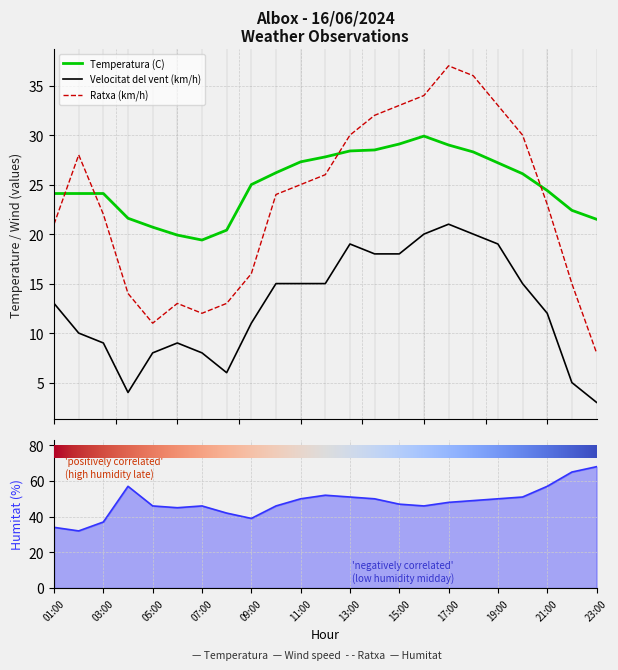

Does the chart display data point markers on the line(s)?

No